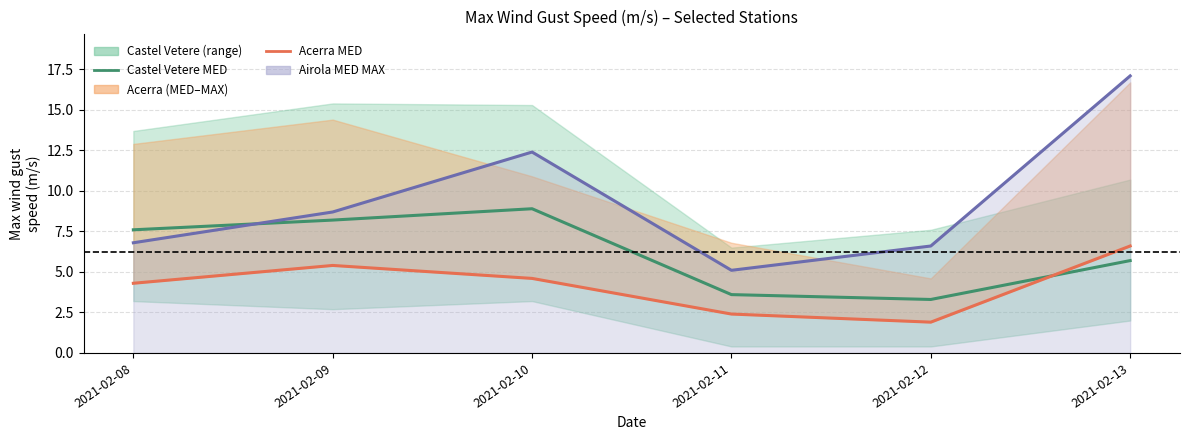

At which label does Castel Vetere MED reach its peak?

2021-02-10